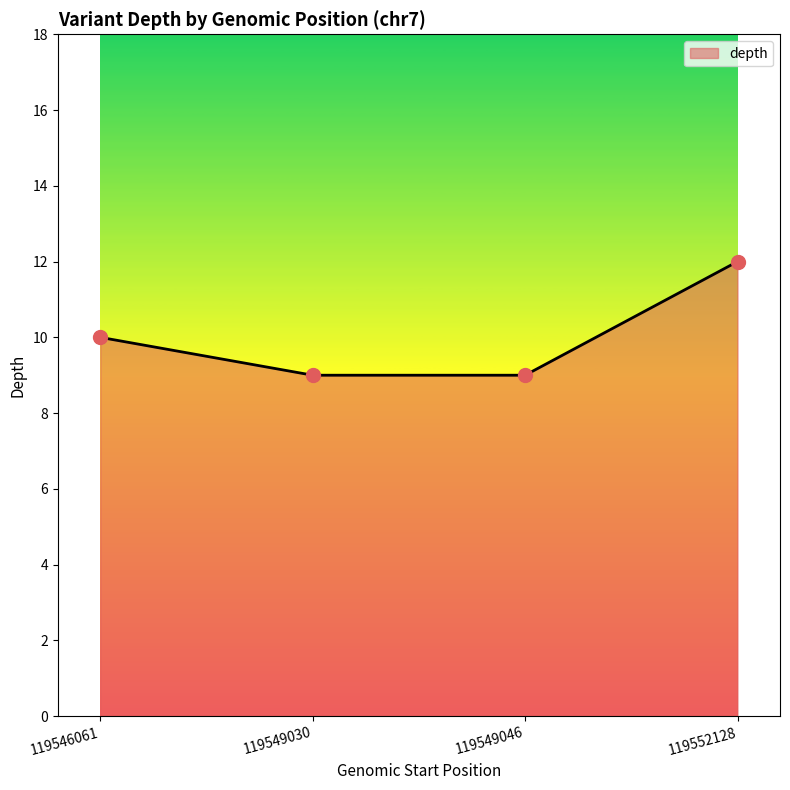

Which has a higher value, 119549046 or 119546061?

119546061